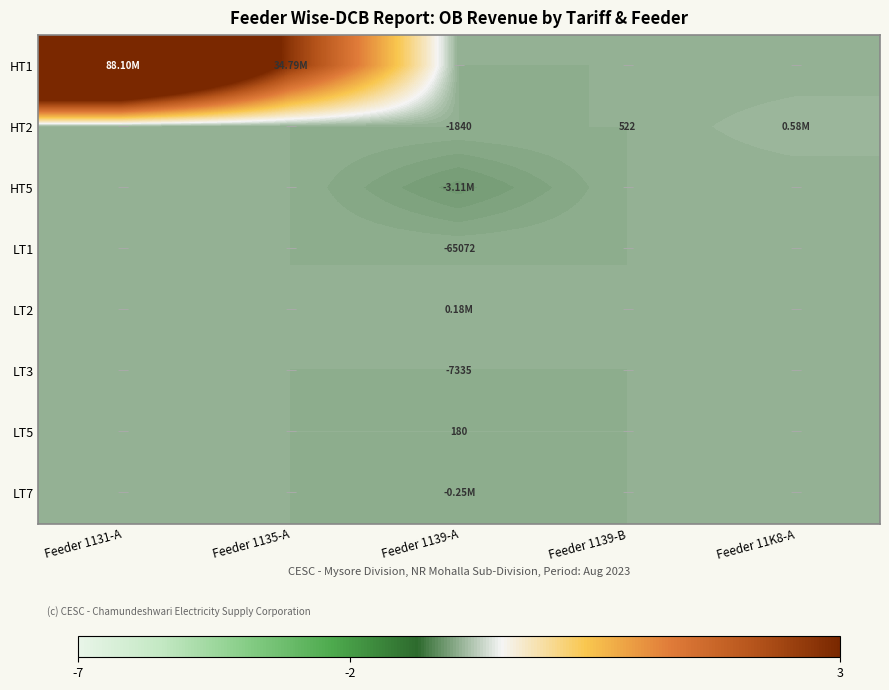

Is it true that LT3 equals -0.0 at Feeder 1139-A?

False